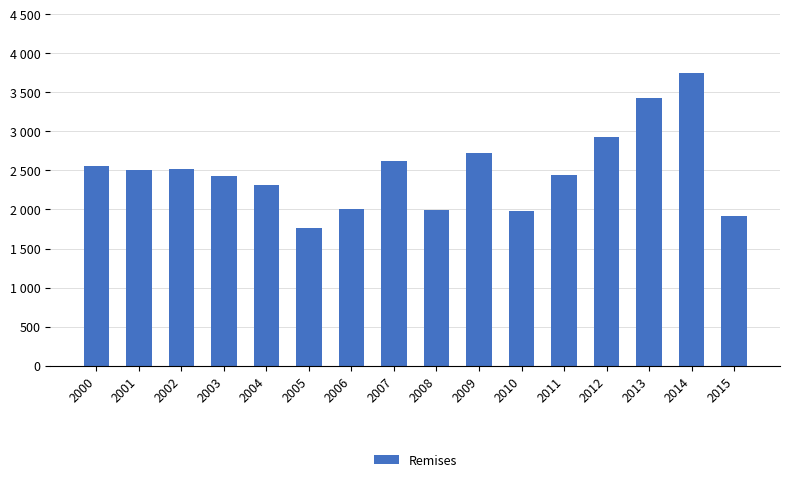

Approximately how many times larger is the value at 2010 compared to 2008?

1.0